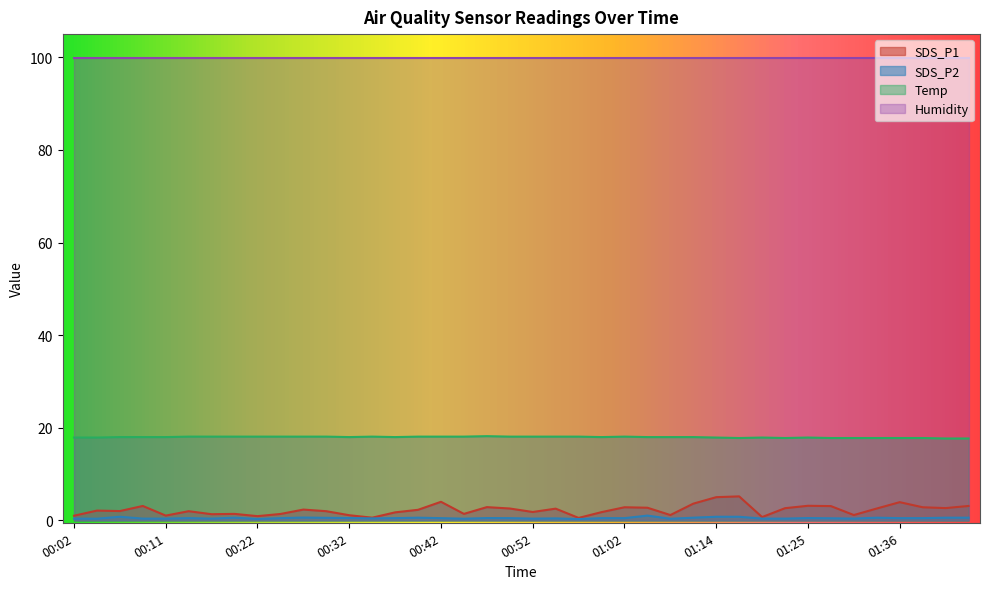

Read the SDS_P1 value at 00:24.

1.4